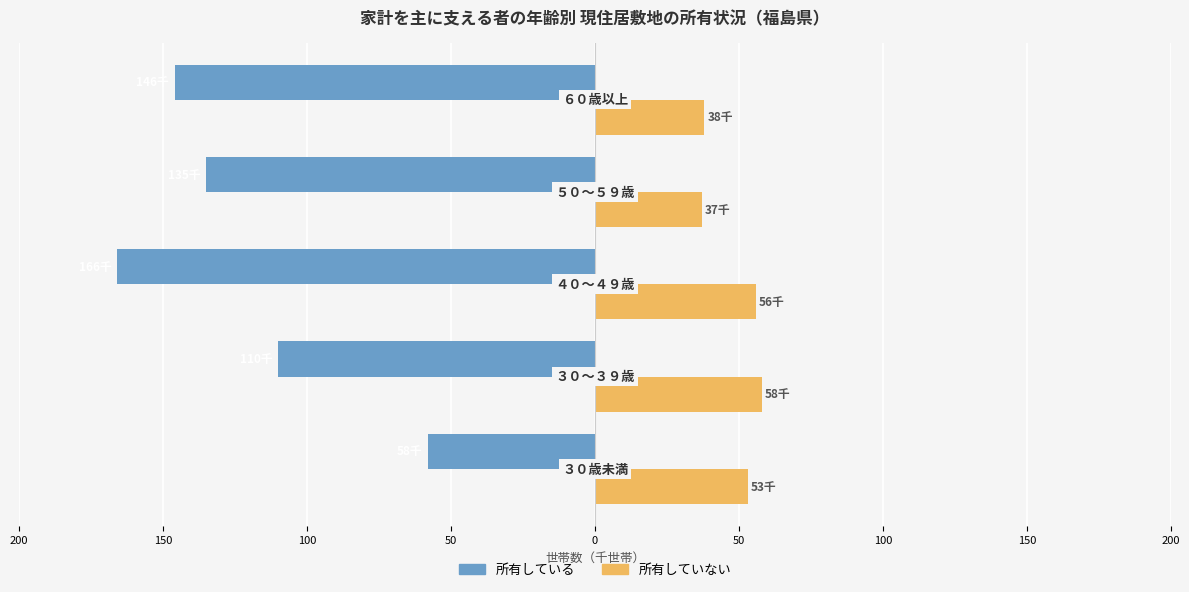

How many 所有している values are between -146 and -110?

3